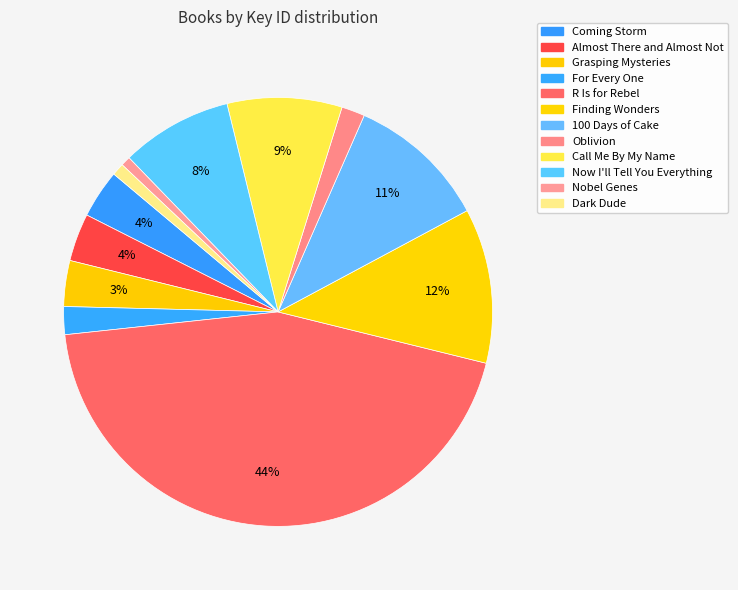

Rank the categories by value from highest to lowest.

R Is for Rebel, Finding Wonders, 100 Days of Cake, Call Me By My Name, Now I'll Tell You Everything, Coming Storm, Almost There and Almost Not, Grasping Mysteries, For Every One, Oblivion, Dark Dude, Nobel Genes